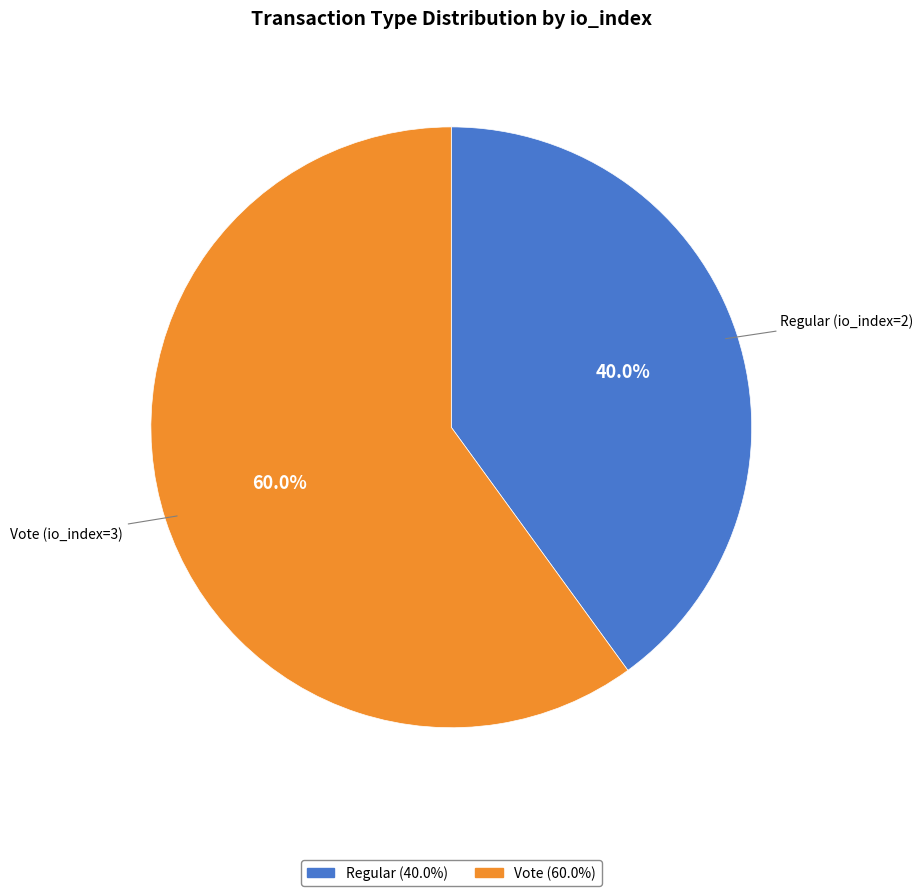

Rank the categories by value from highest to lowest.

Vote, Regular